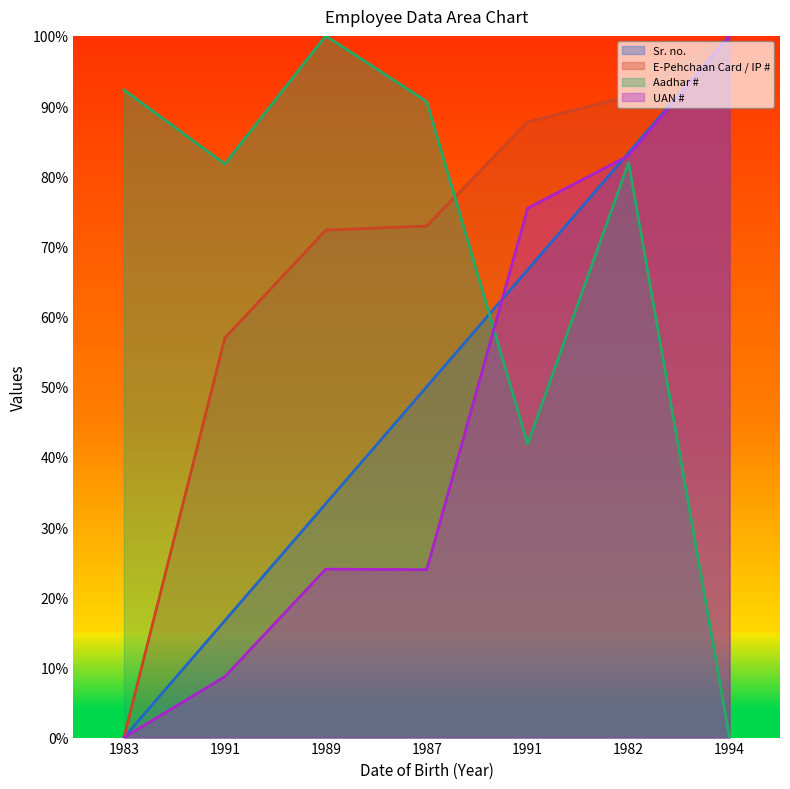

How many values in the Aadhar # series exceed 81?

5